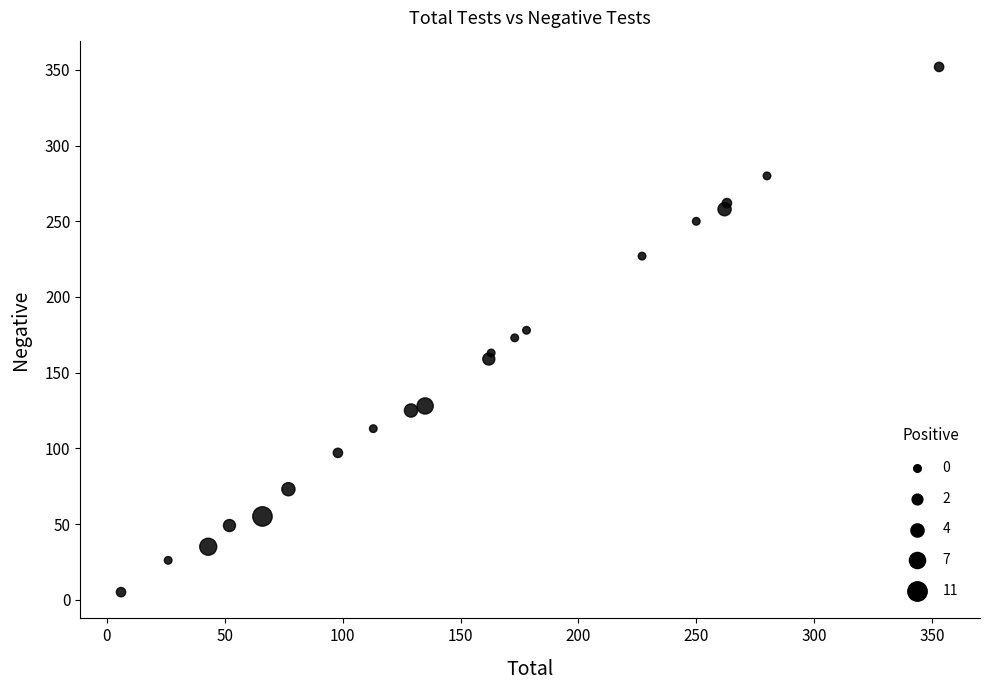

What is the range of X values (max minus min)?

347